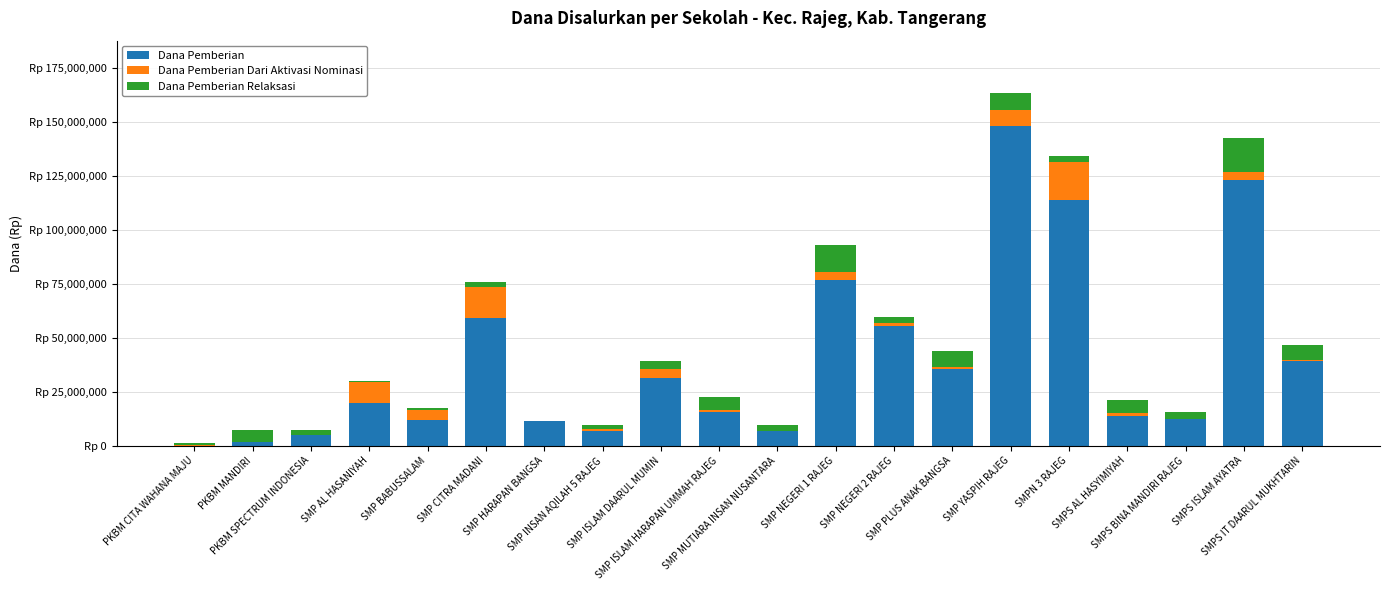

What are all the series names shown in the legend?

Dana Pemberian, Dana Pemberian Dari Aktivasi Nominasi, Dana Pemberian Relaksasi